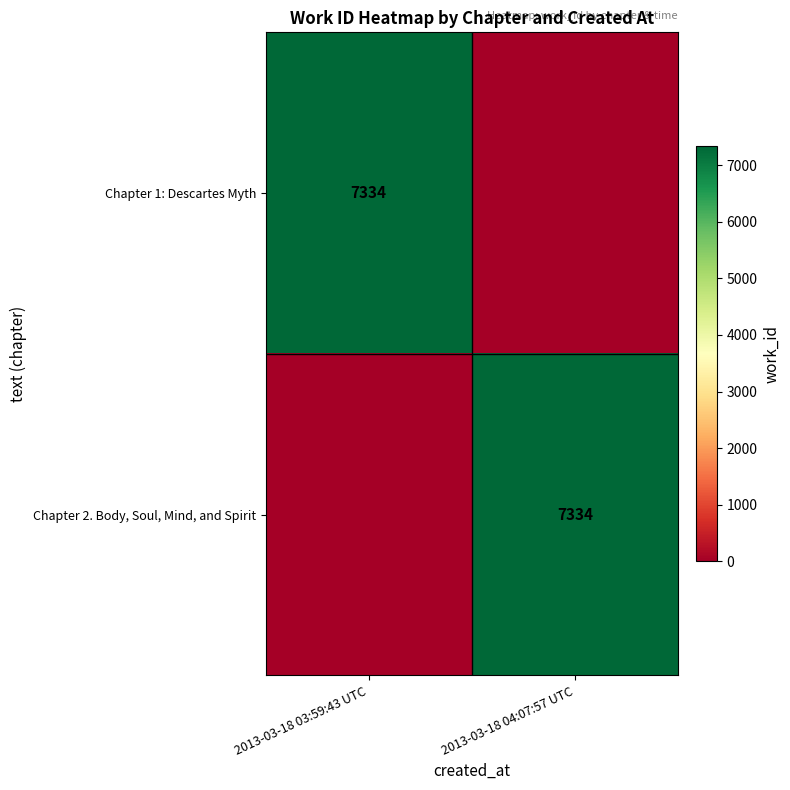

The value of Chapter 1: Descartes Myth at 2013-03-18 03:59:43 UTC is 3638. True or false?

False